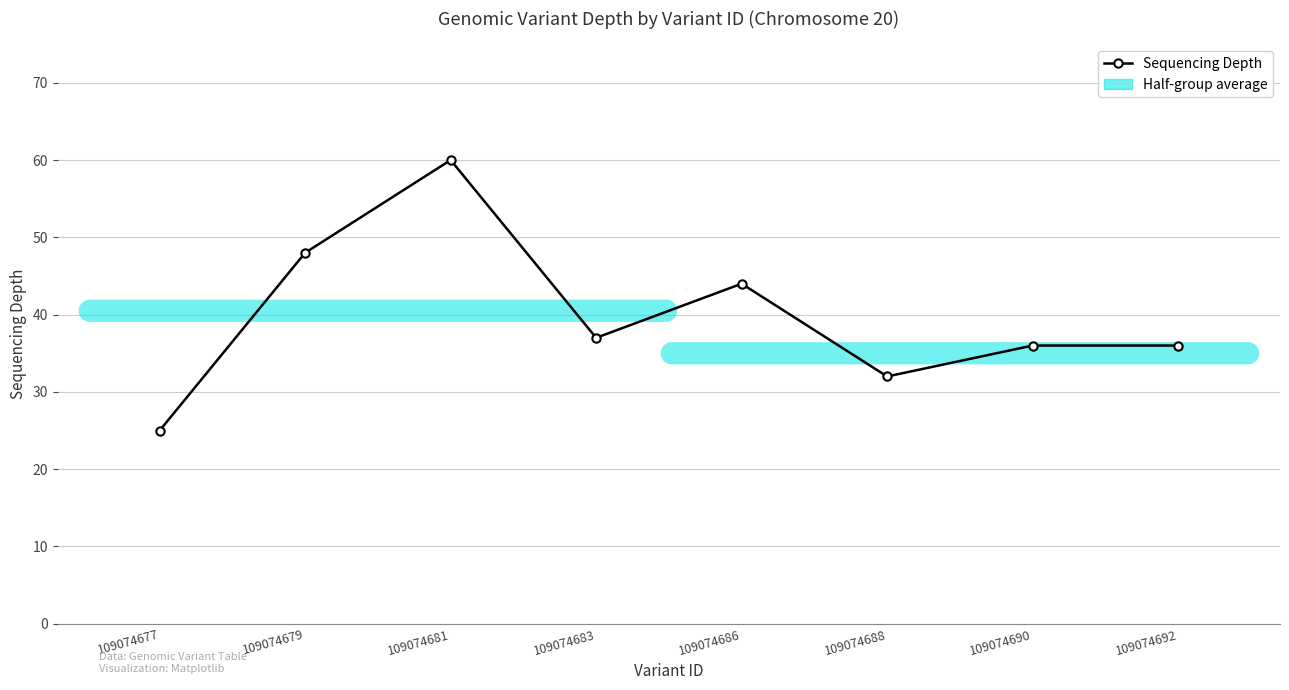

At which category does the chart reach its peak across all series?

109074681